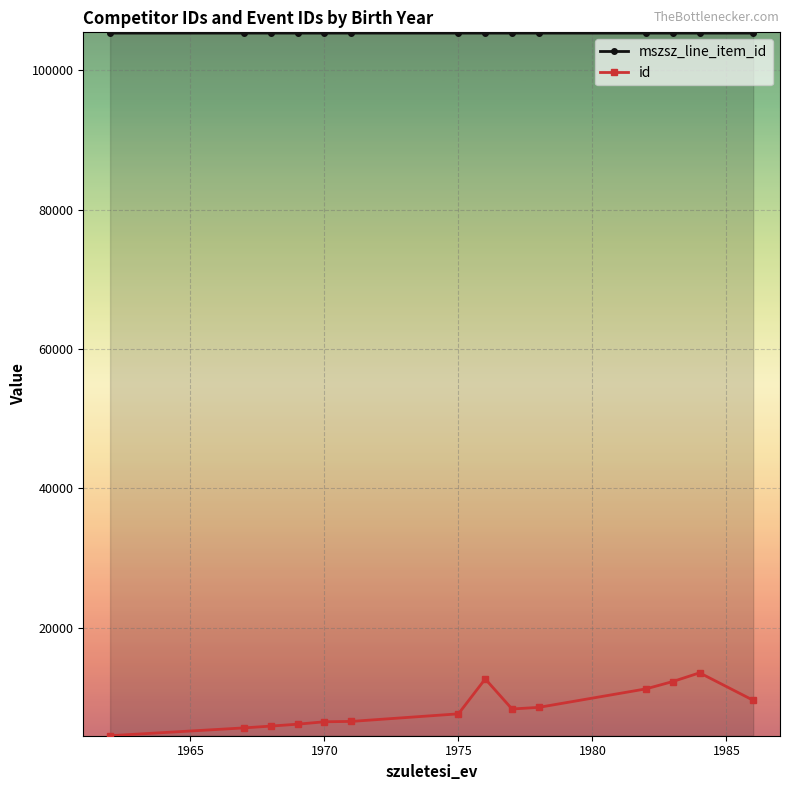

At how many categories does at least one series exceed 49381?

14